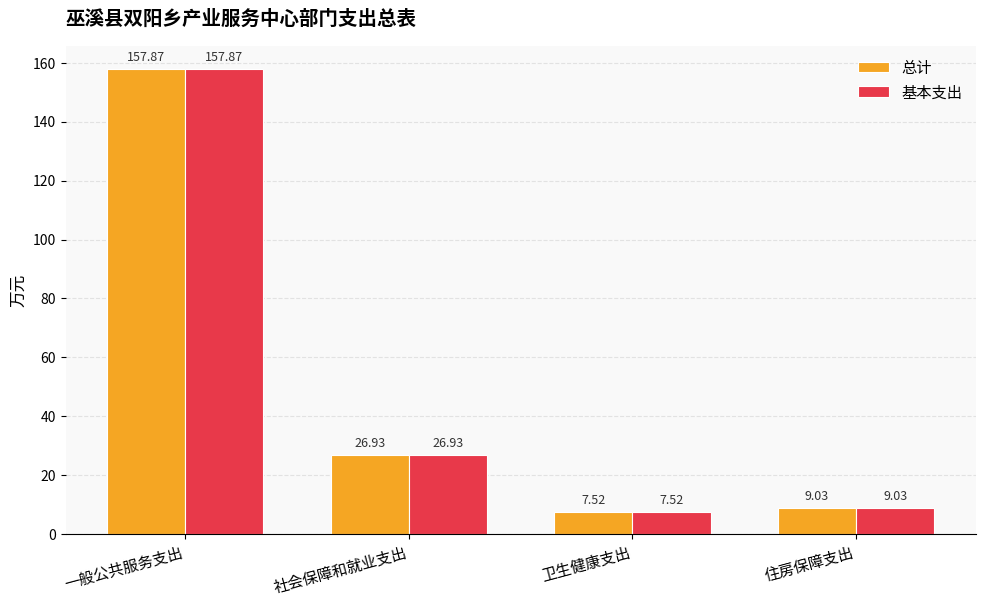

How many values in the 基本支出 series exceed 26?

2